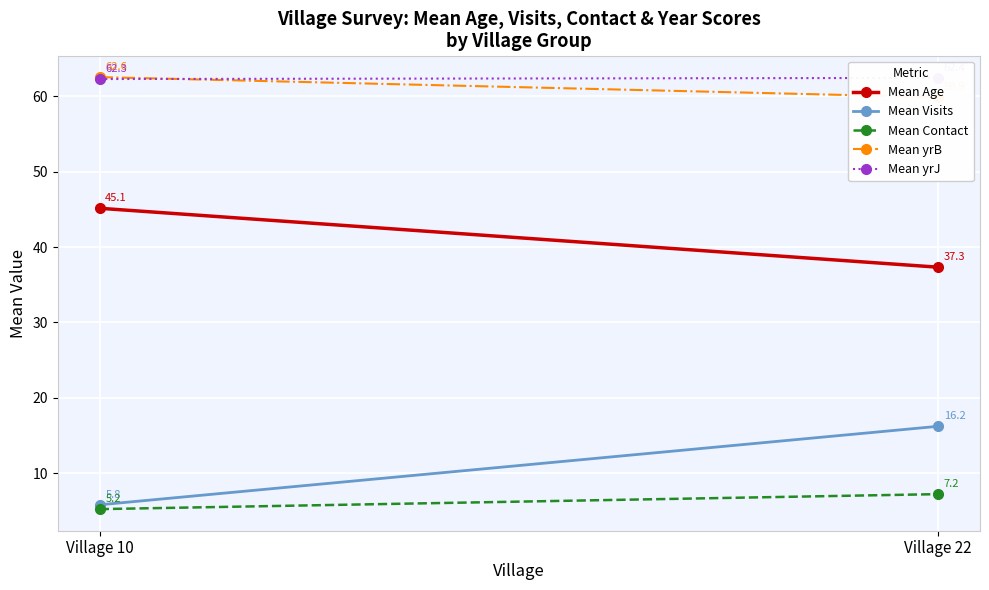

Rank the categories by Mean Visits value from highest to lowest.

Village 22, Village 10